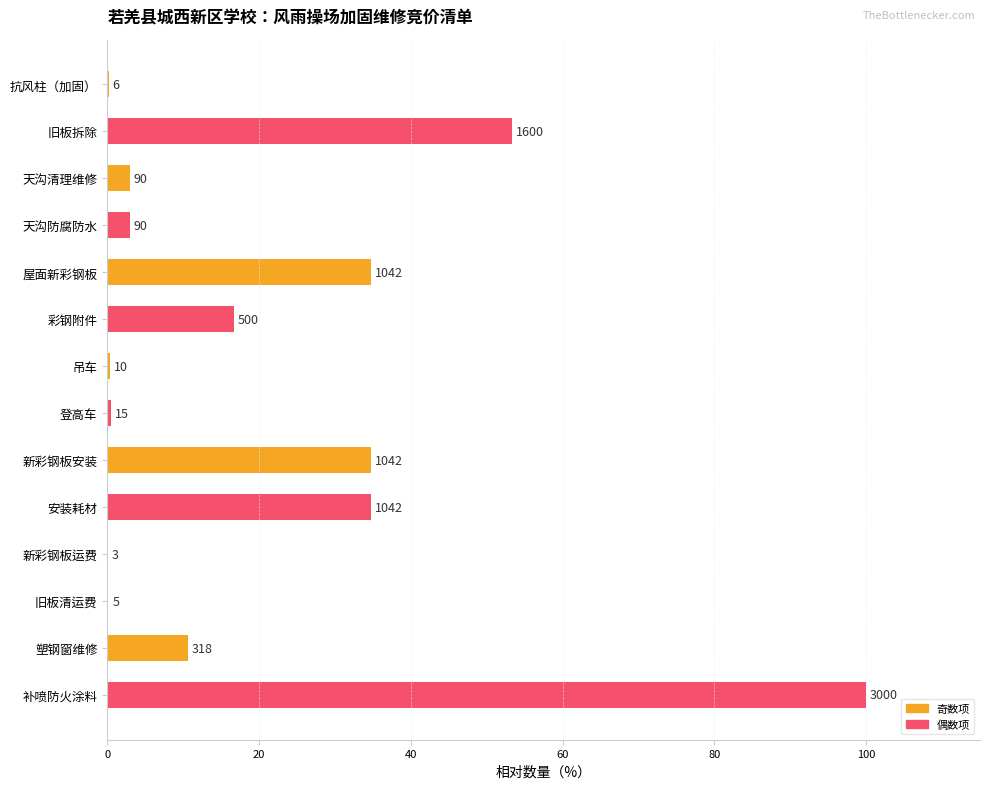

Does the chart contain stacked bars?

No